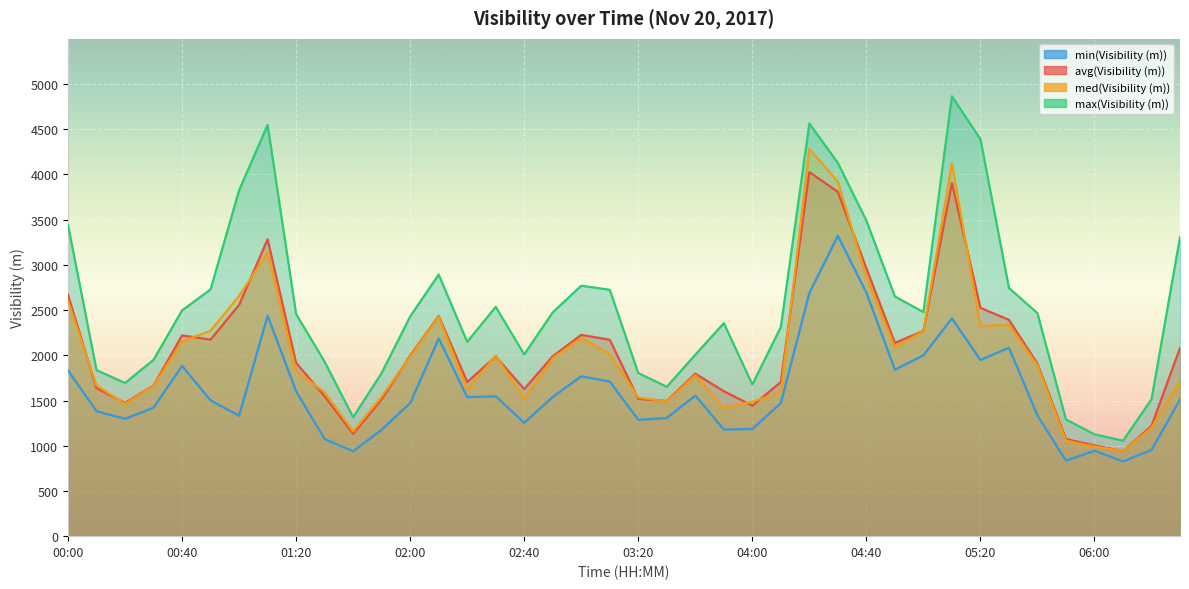

What is the sum of the min(Visibility (m)) values at 04:00 and 00:20?

2484